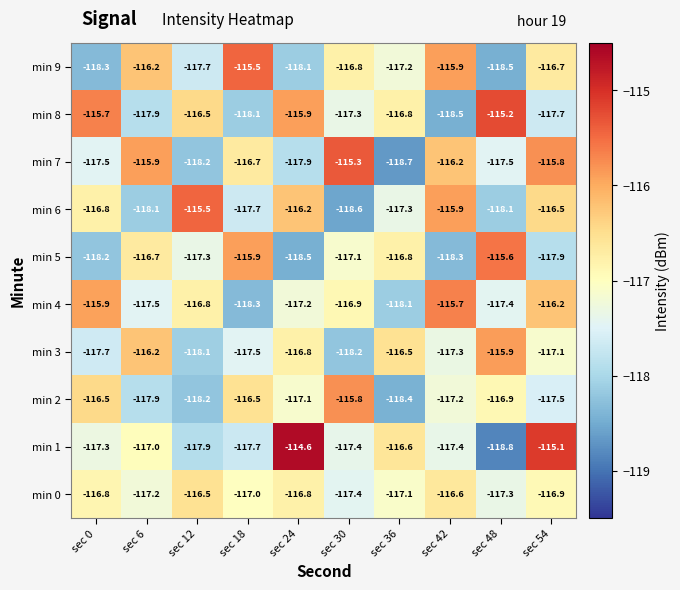

What is the difference between the maximum and minimum values in the min 8 series?

3.3